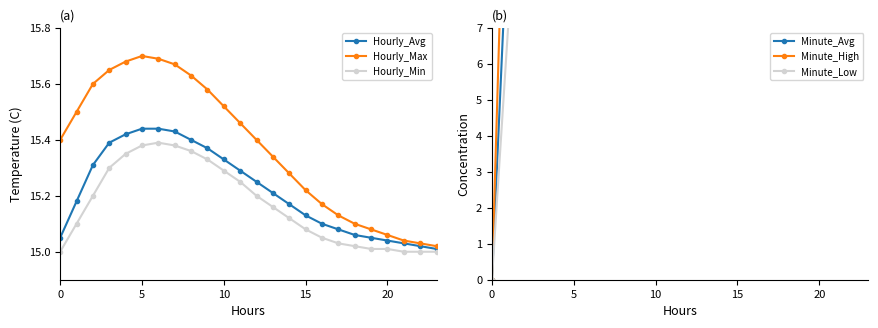

Which series has the widest spread of values?

Minute_High